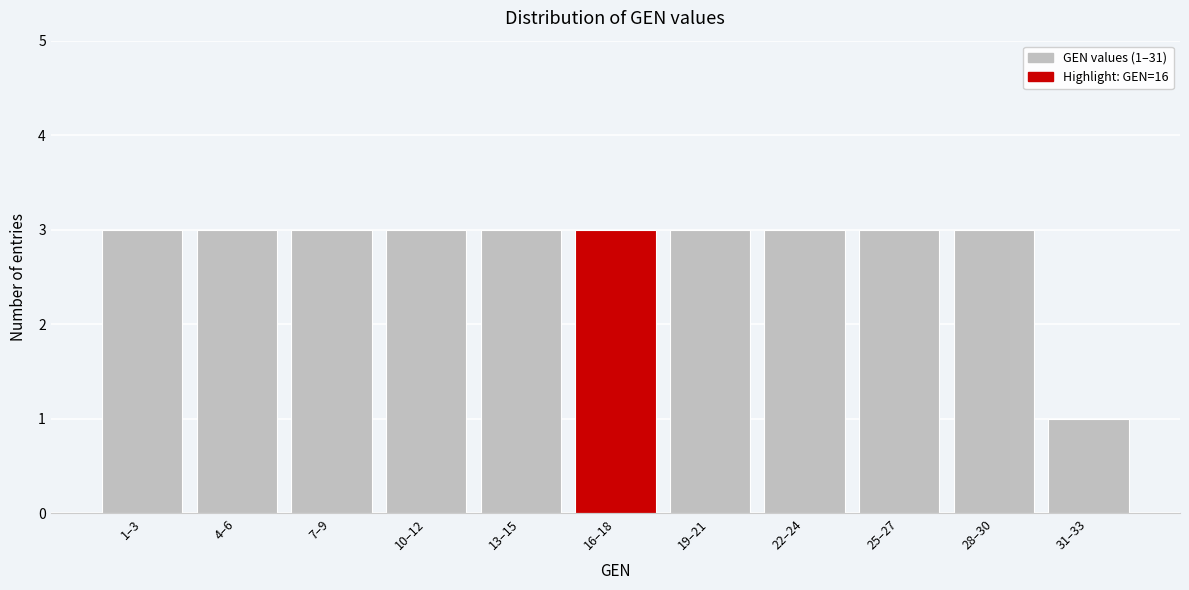

Reading left to right, what are all the values shown in this chart?

3	3	3	3	3	3	3	3	3	3	1